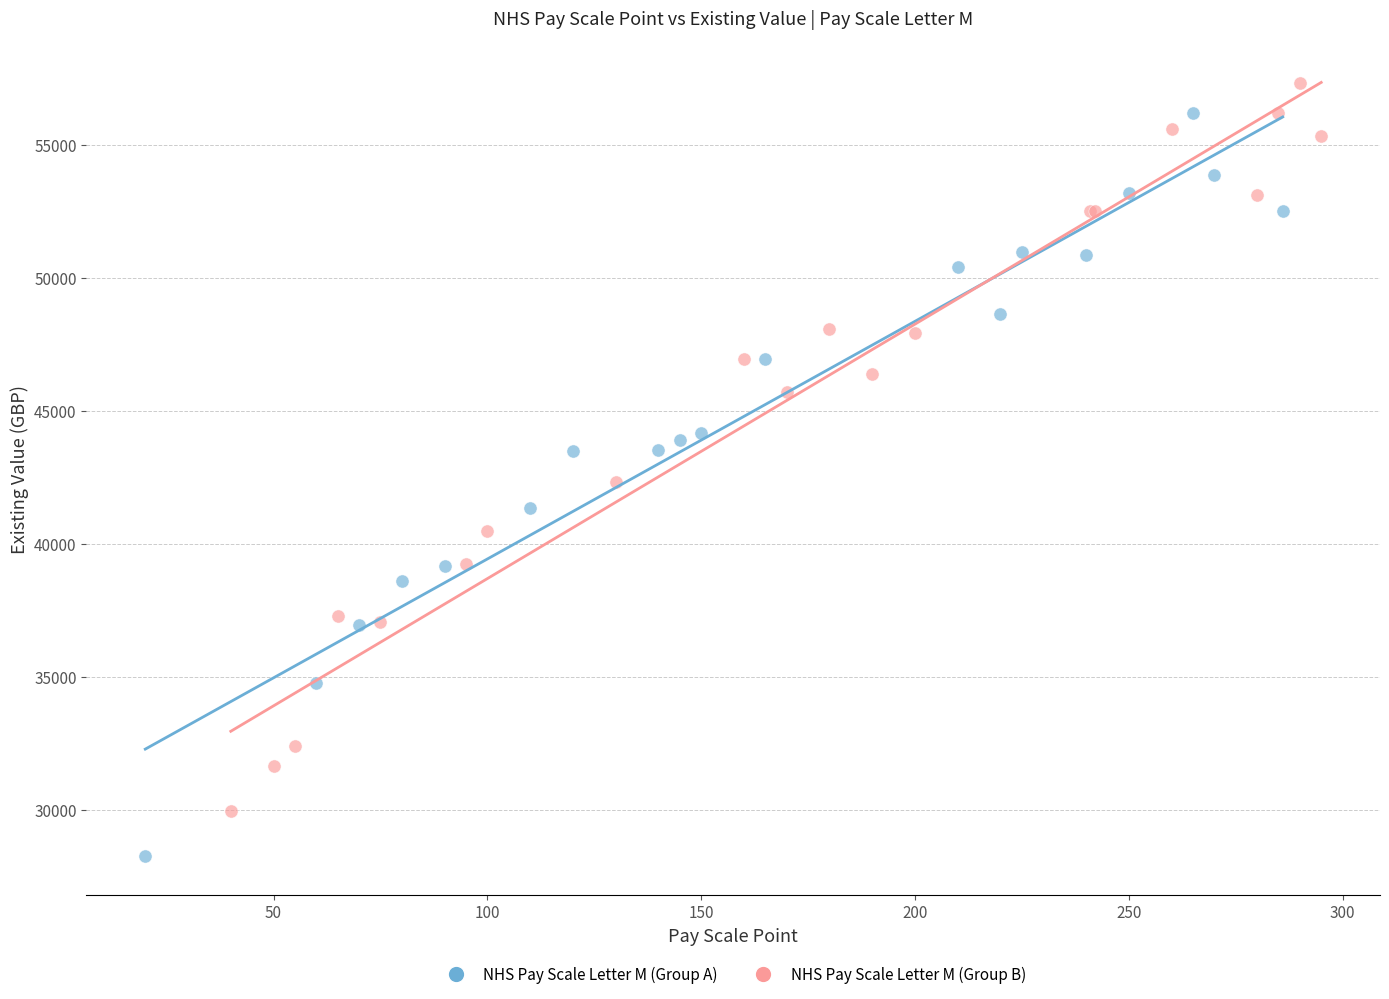

Which series contains the lowest Y value?

NHS Pay Scale Letter M (Group A)